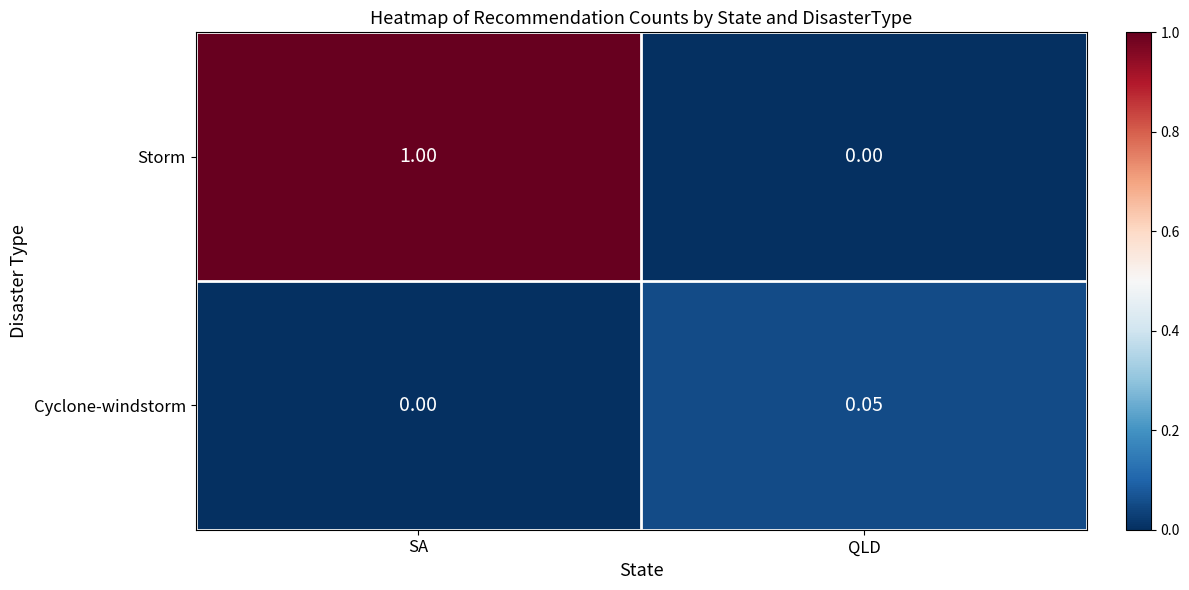

At which label is Storm closest to 0?

QLD